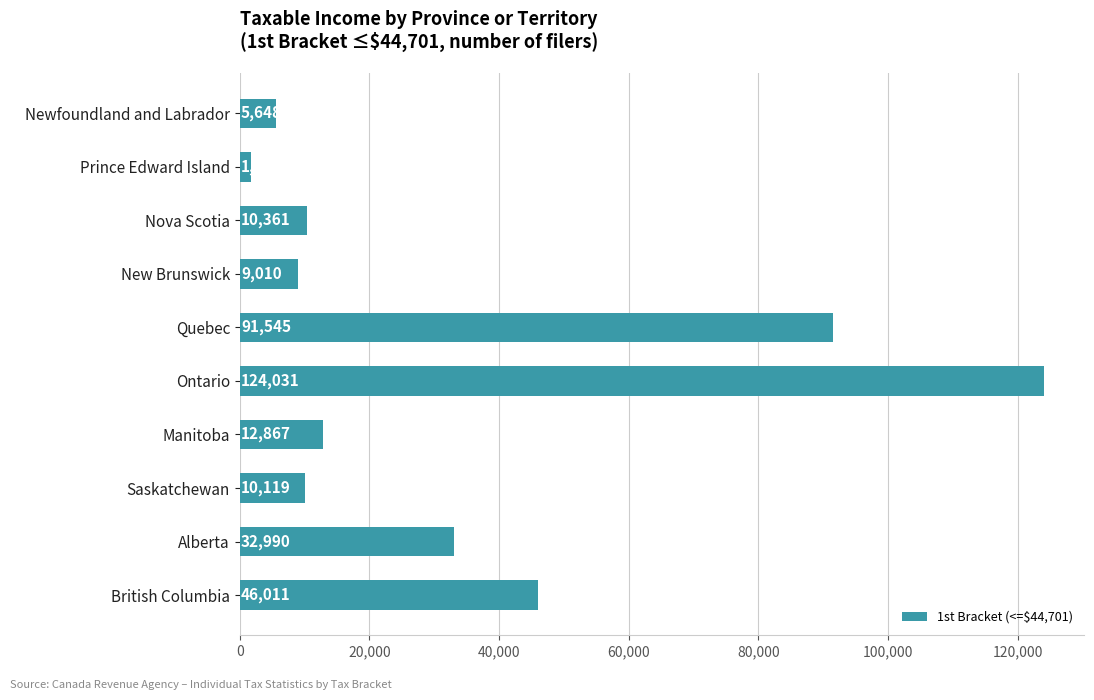

The chart shows a value of 12867 at Manitoba. True or false?

True